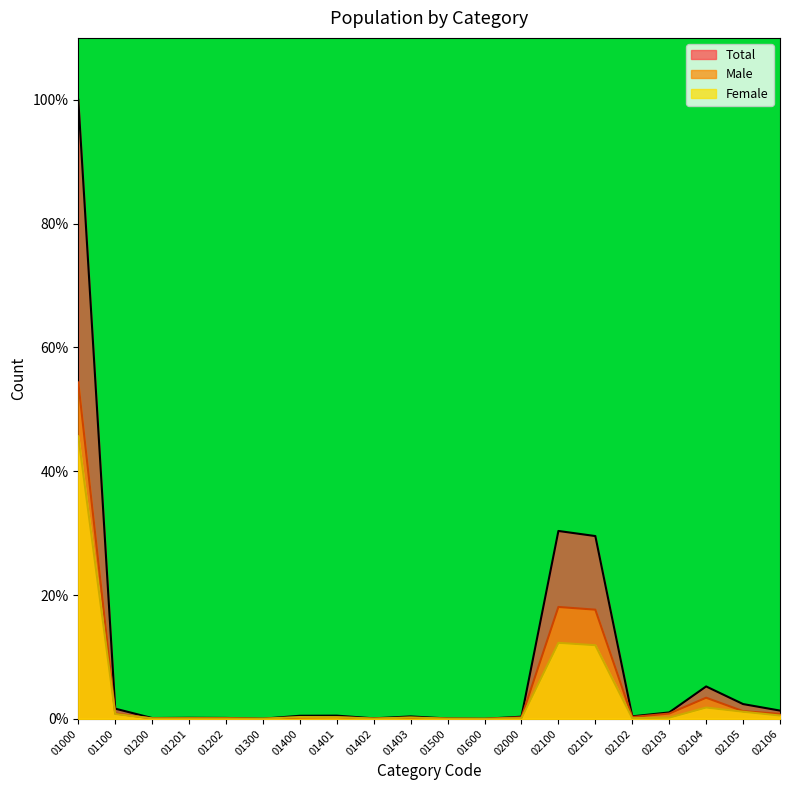

Where is Male nearest to the value 27?

02100